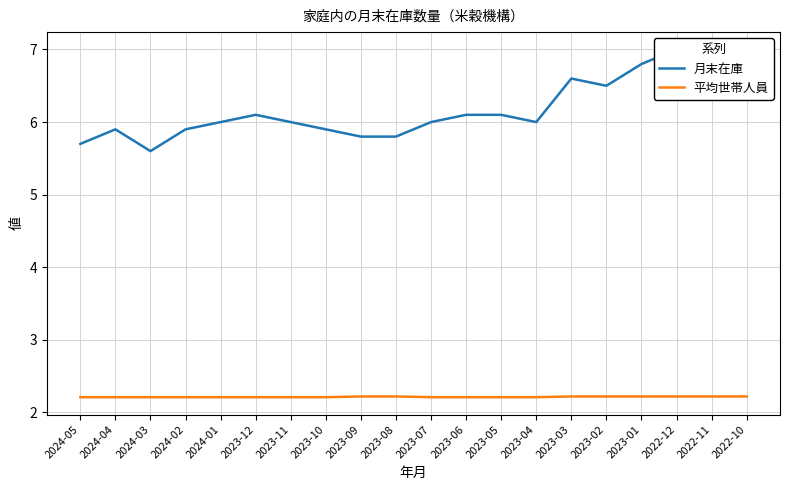

What is the smallest value displayed?

2.2